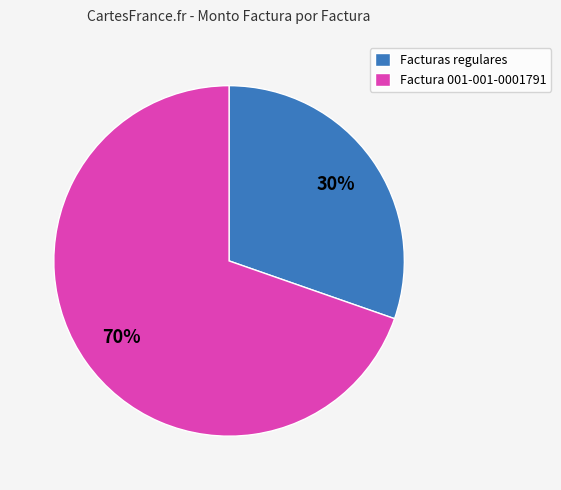

Count the number of slices in the pie.

2